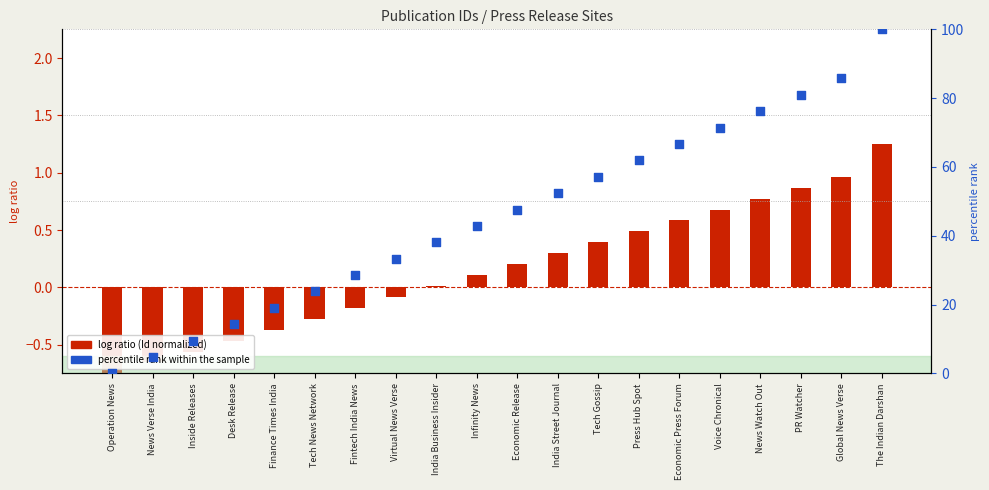

Which series has the largest Y range (max minus min)?

percentile rank within the sample